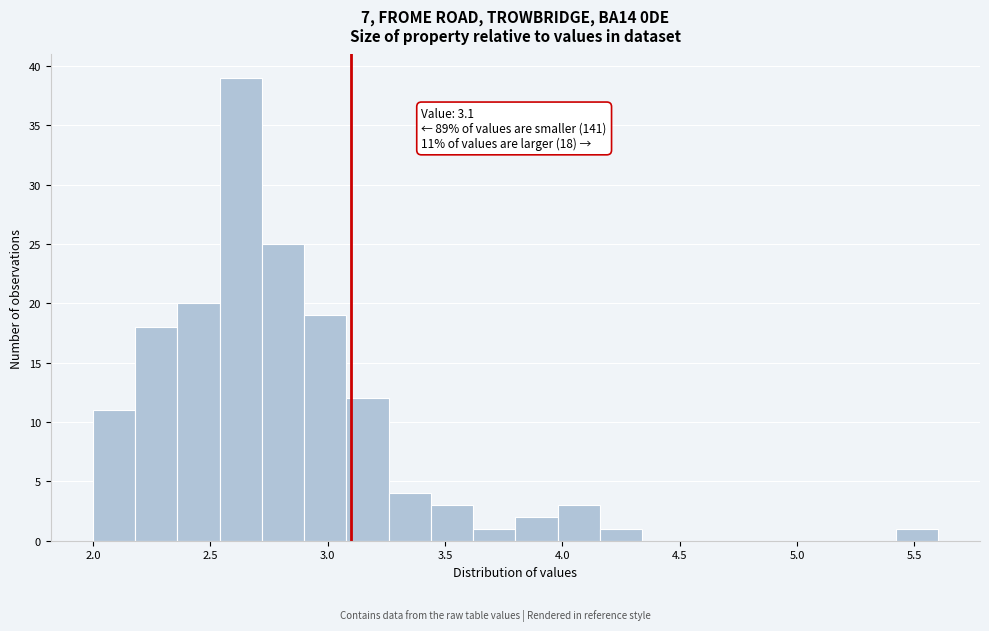

Around what value on the x-axis is the tallest bar? Give the approximate position of its centre, as read against the axis.

2.65